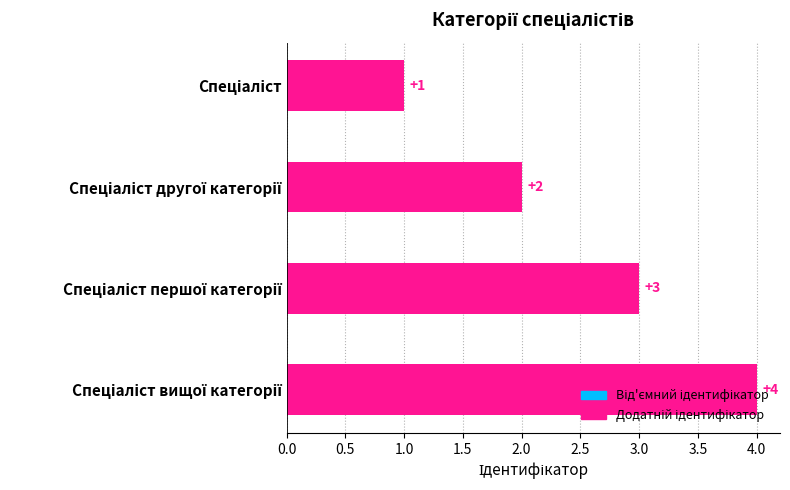

How many values are below 3?

2